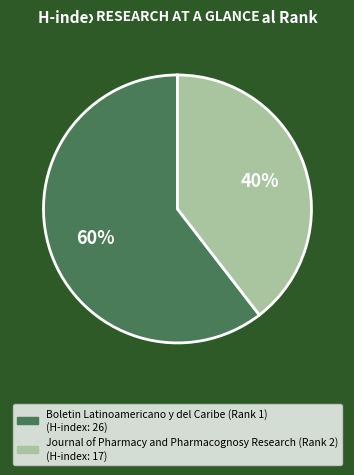

To the nearest percent, what percentage of the pie is Journal of Pharmacy and Pharmacognosy Research (Rank 2)?

40%